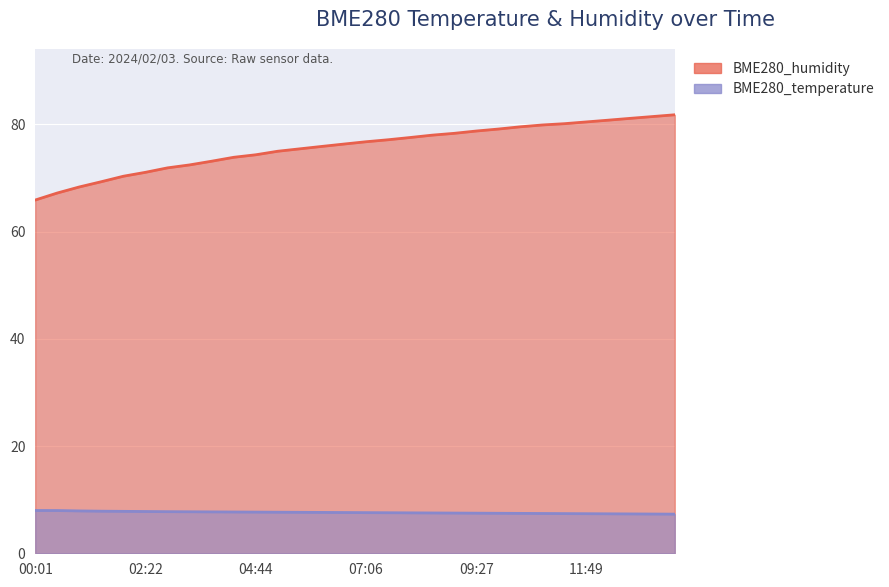

Is the value of BME280_humidity at 05:12 greater than the value of BME280_temperature at 11:49?

Yes